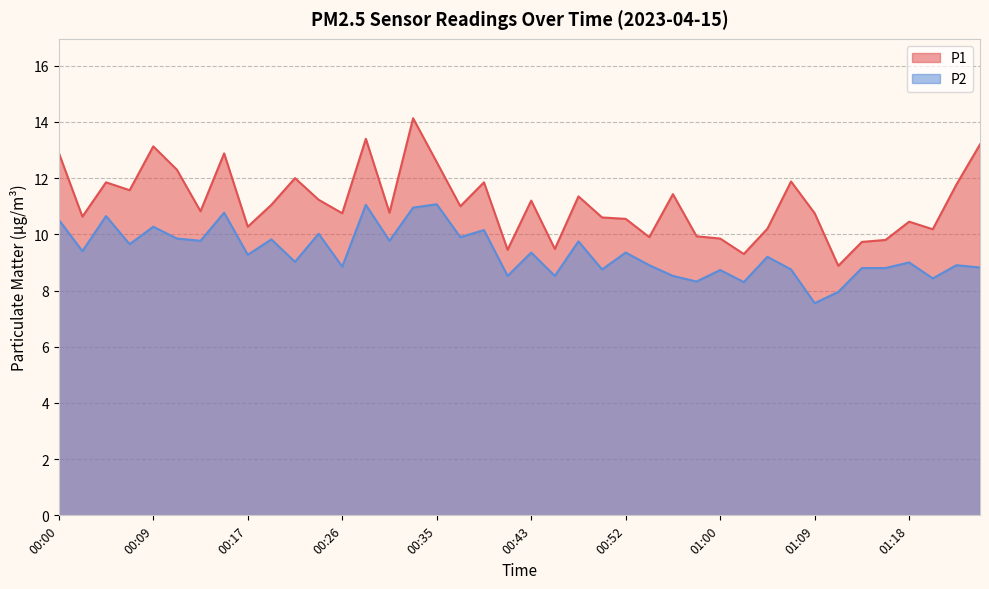

What is the sum of all P2 values?

374.0